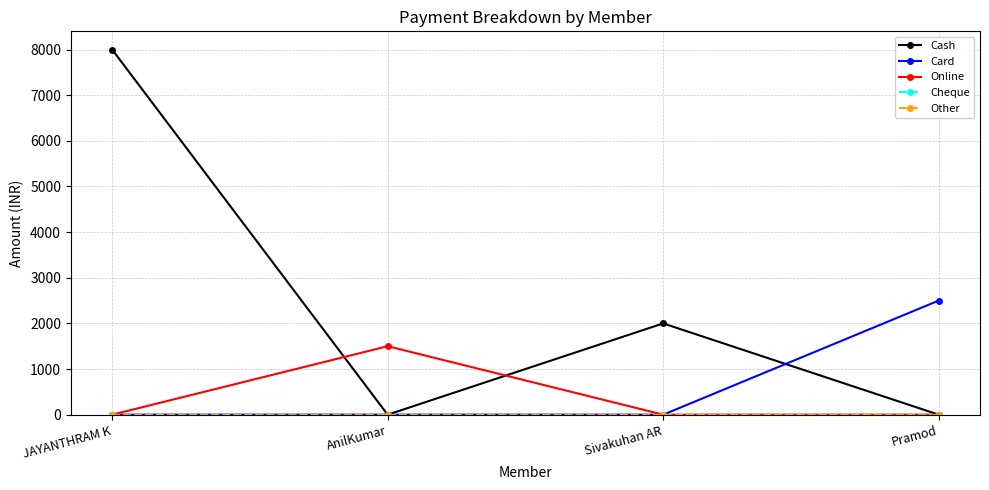

At how many categories does at least one series exceed 6450?

1